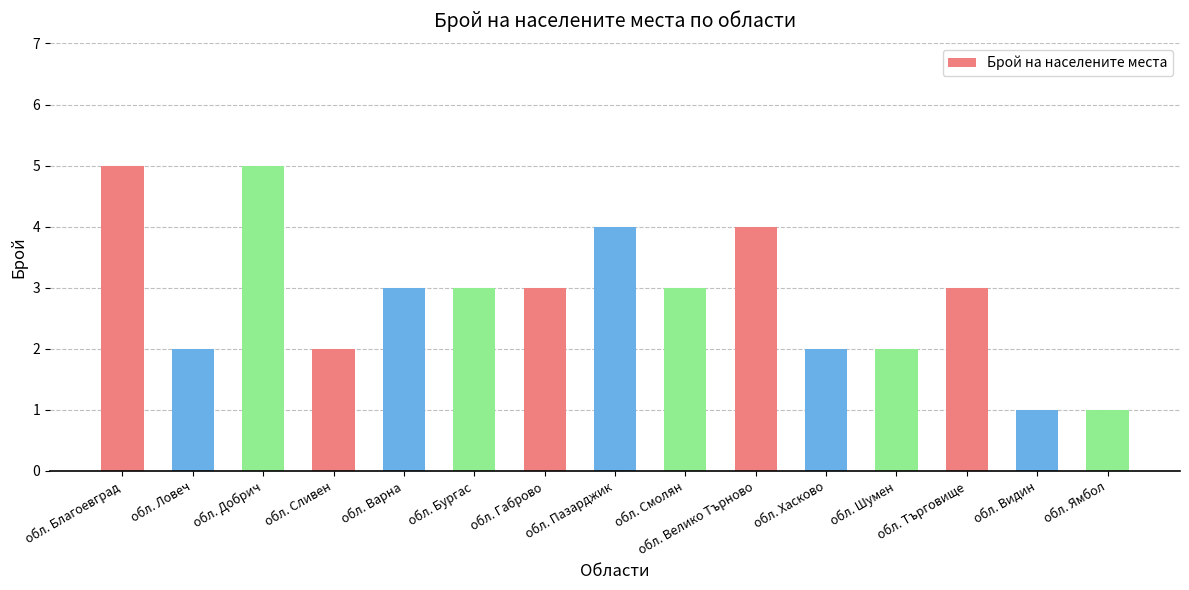

What is the value of the 10th bar from the left?

4